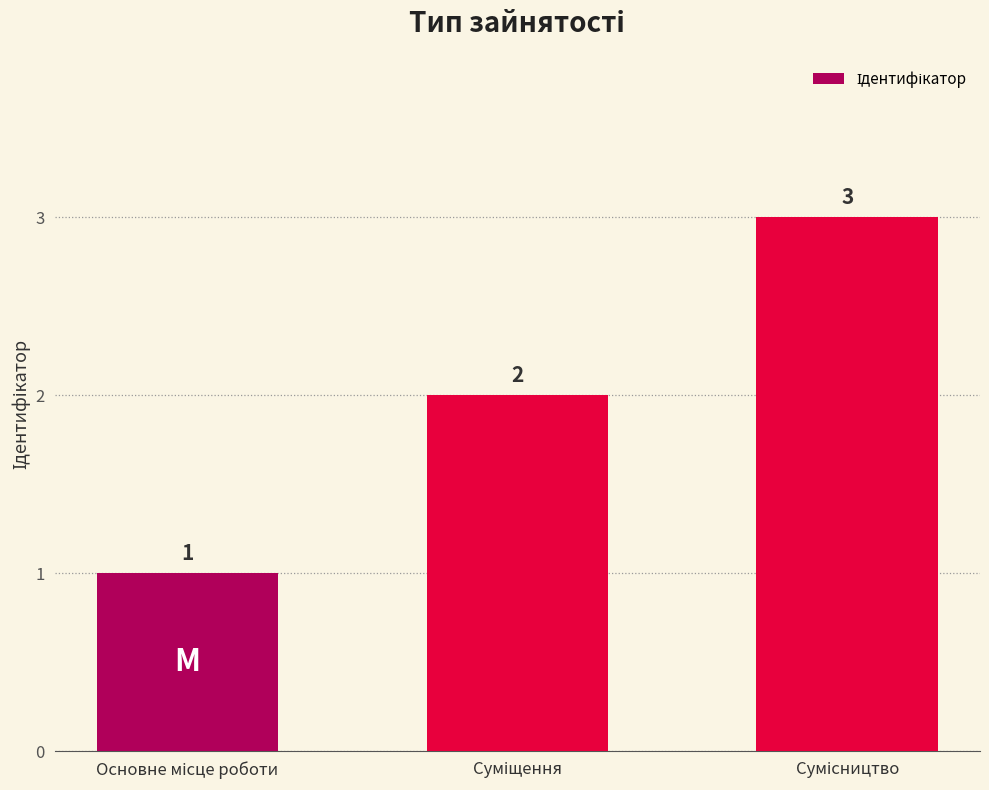

What is the greatest value displayed?

3